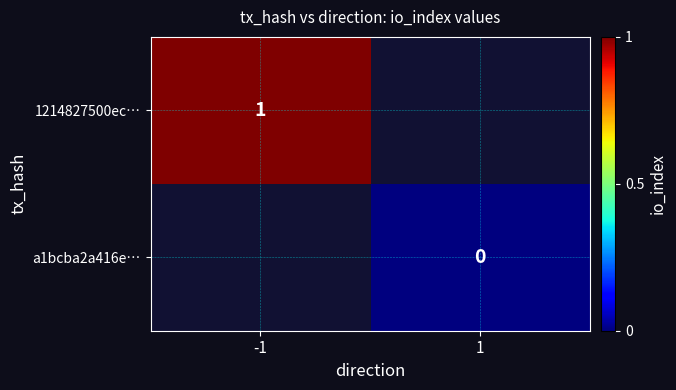

The value of 1214827500ec… at -1 is 0. True or false?

False